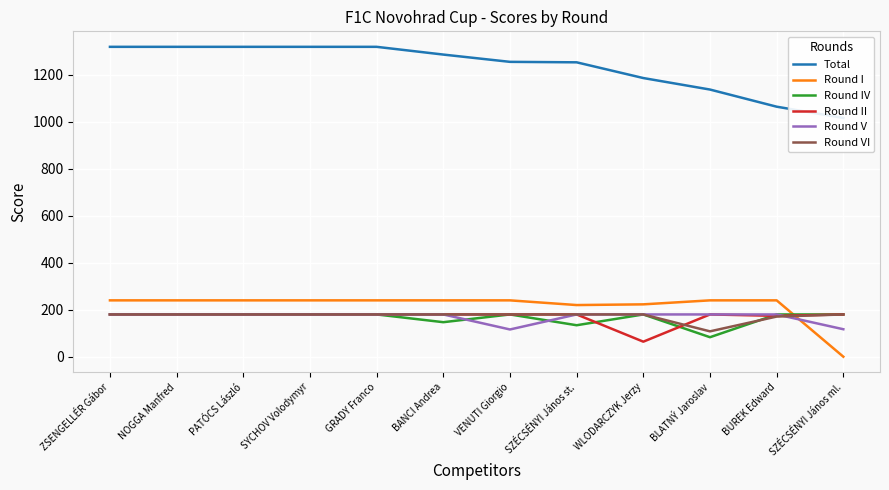

At which category is the sum across all series the highest?

ZSENGELLÉR Gábor